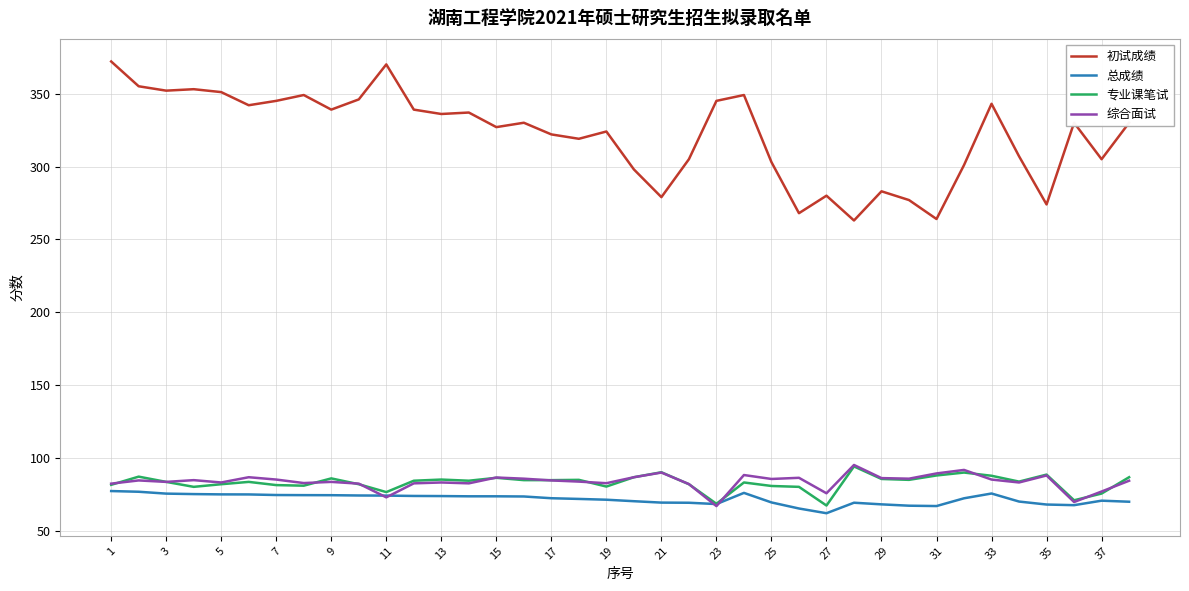

True or false: 初试成绩 and 综合面试 intersect in this chart.

False